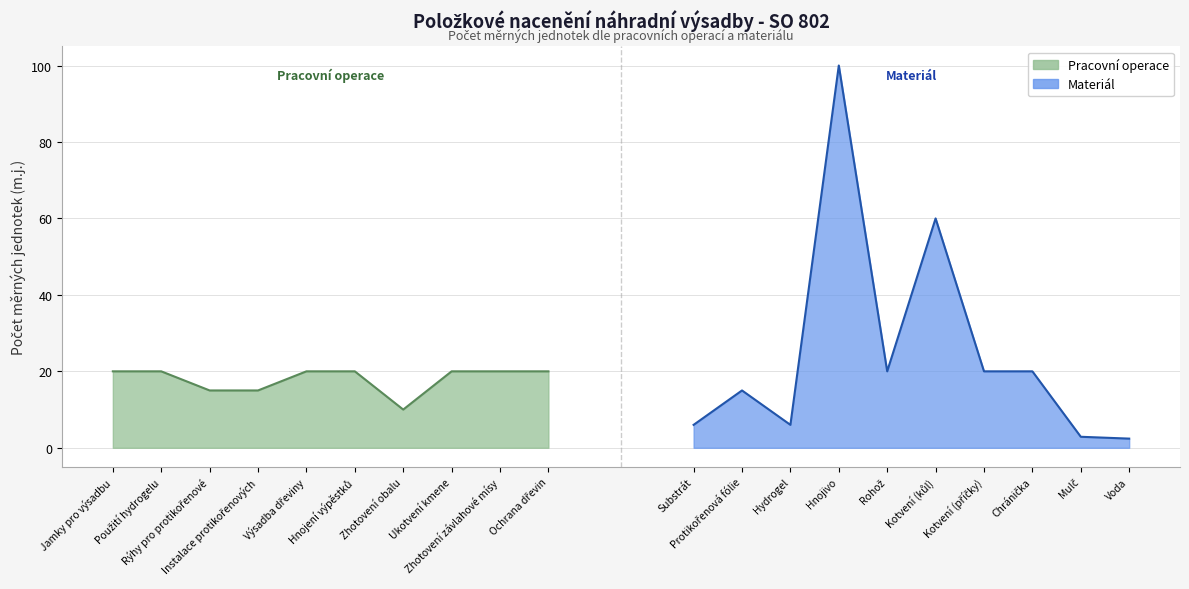

The chart shows a value of 5 at Ukotvení kmene. True or false?

False